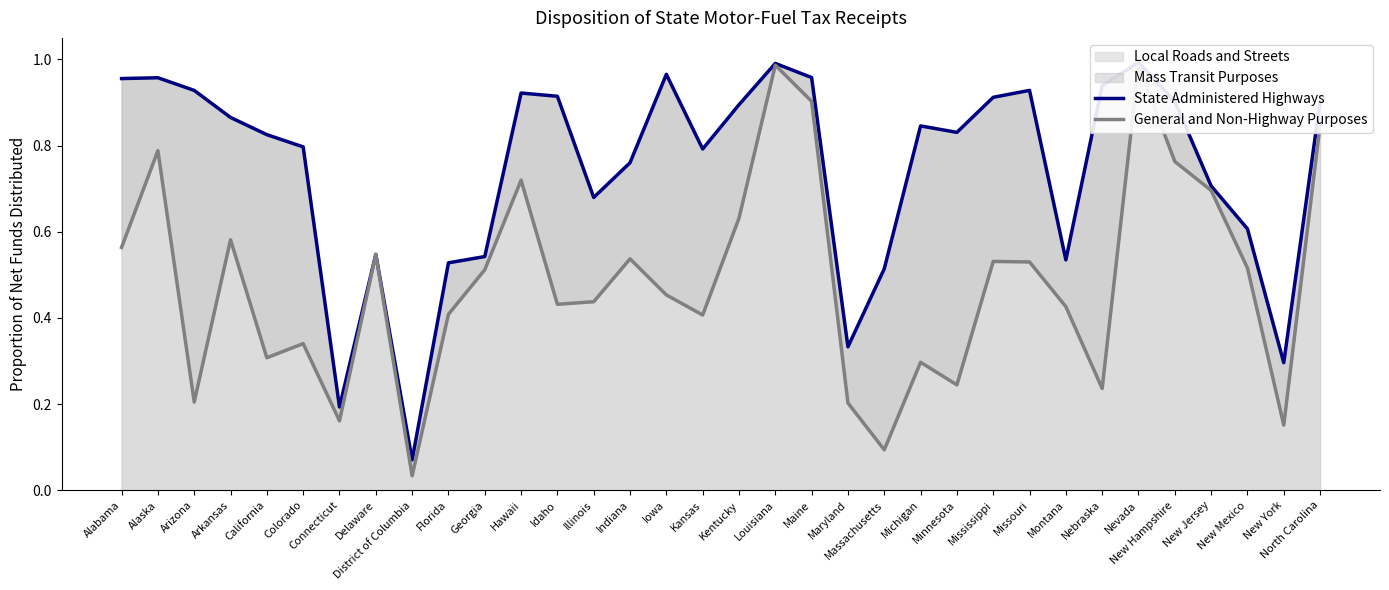

Which series has the widest spread of values?

General and Non-Highway Purposes